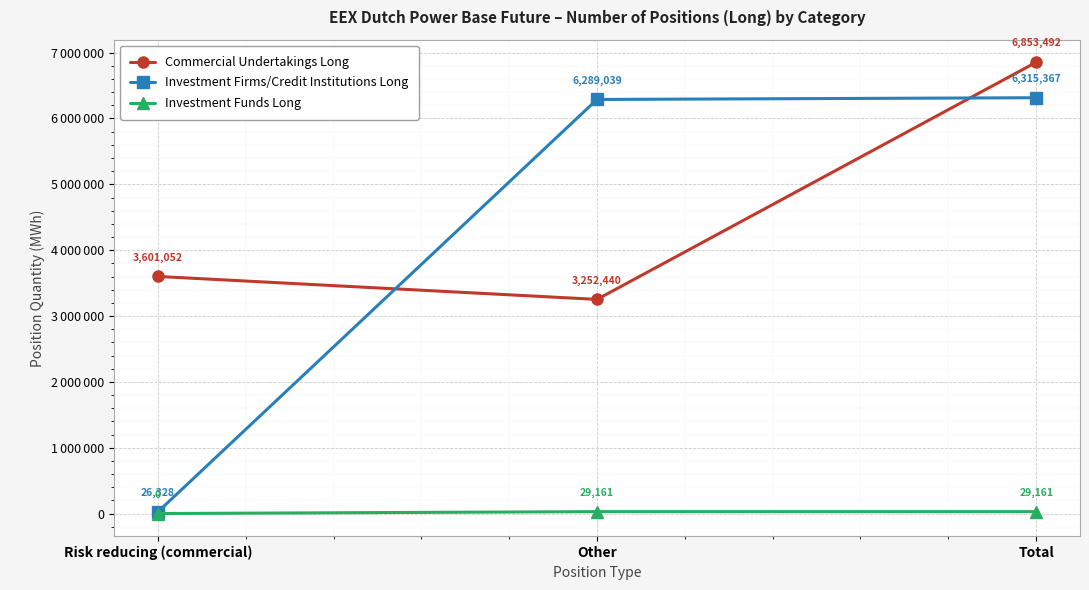

What are all the series names shown in the legend?

Commercial Undertakings Long, Investment Firms/Credit Institutions Long, Investment Funds Long